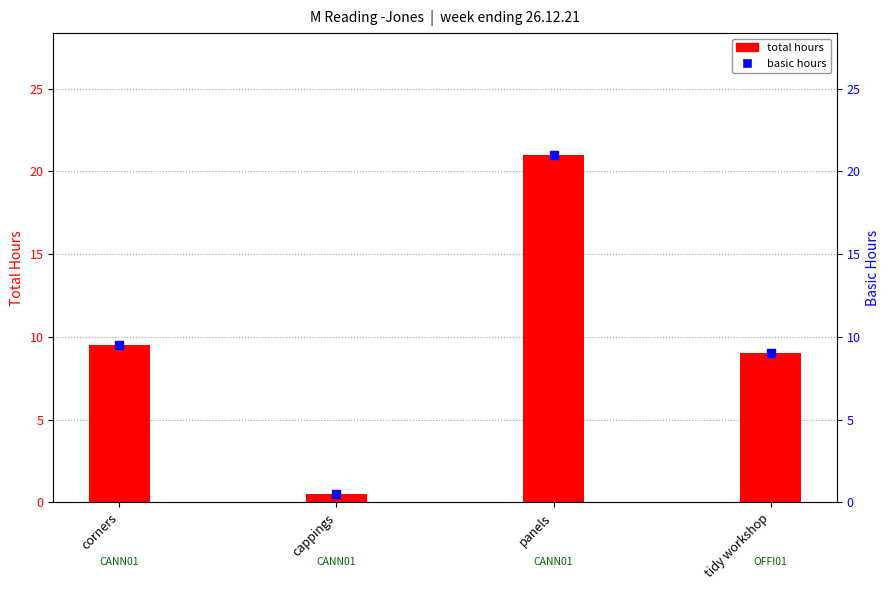

What are all the series names shown in the legend?

total hours, basic hours